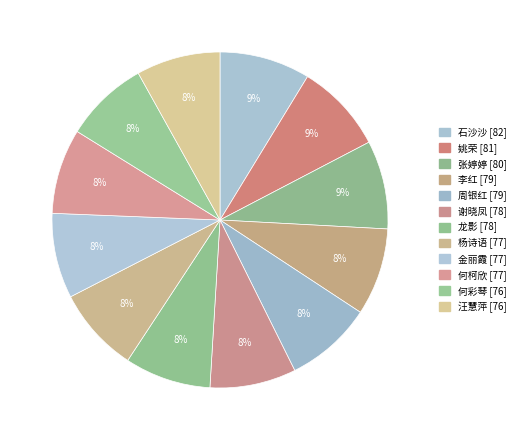

Rank the categories by value from lowest to highest.

何彩琴, 汪慧萍, 杨诗语, 金丽霞, 何柯欣, 谢晓凤, 龙影, 李红, 周银红, 张婷婷, 姚荣, 石沙沙